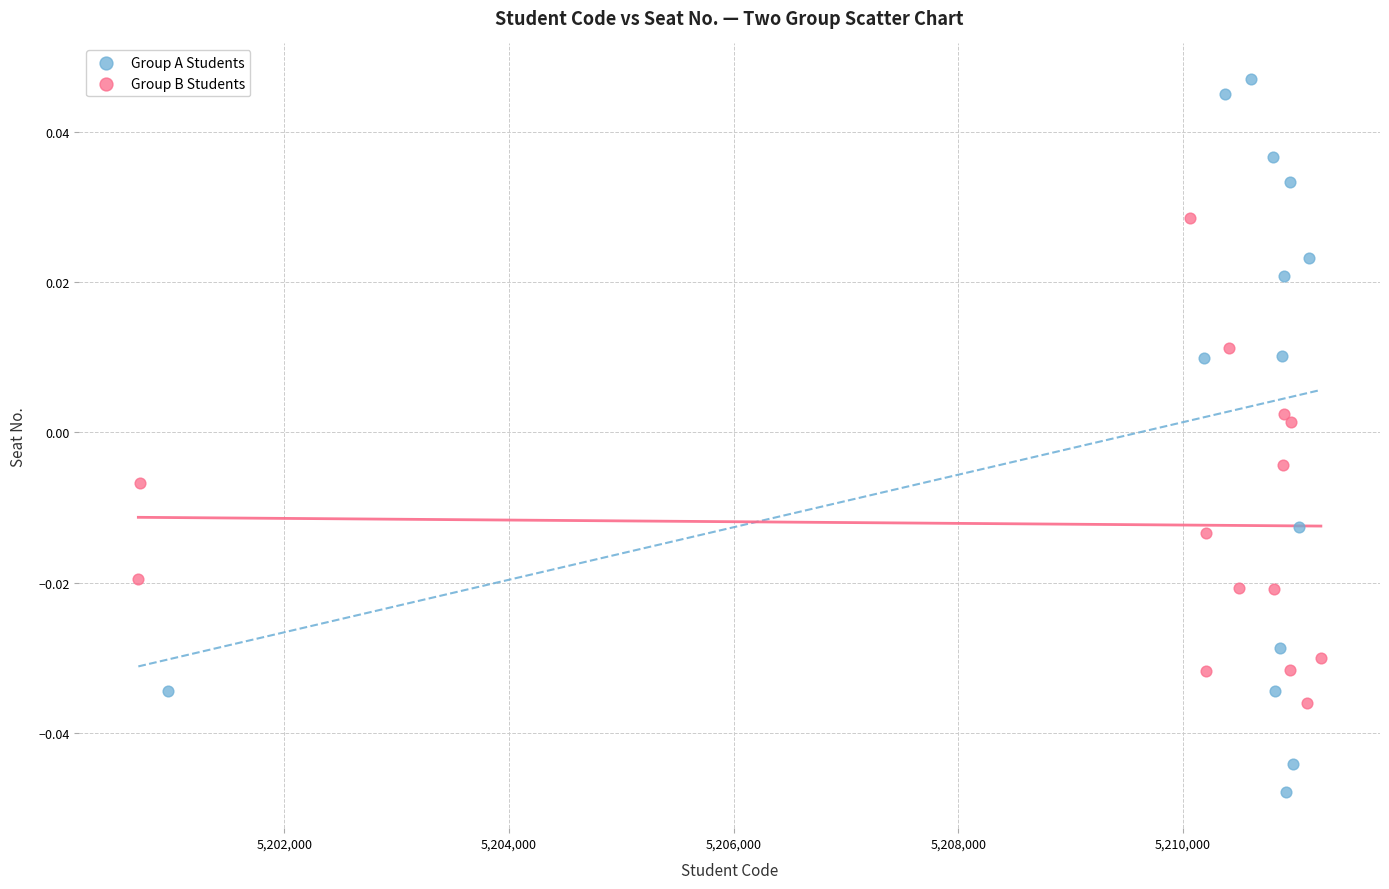

Which series contains the highest Y value?

Group A Students